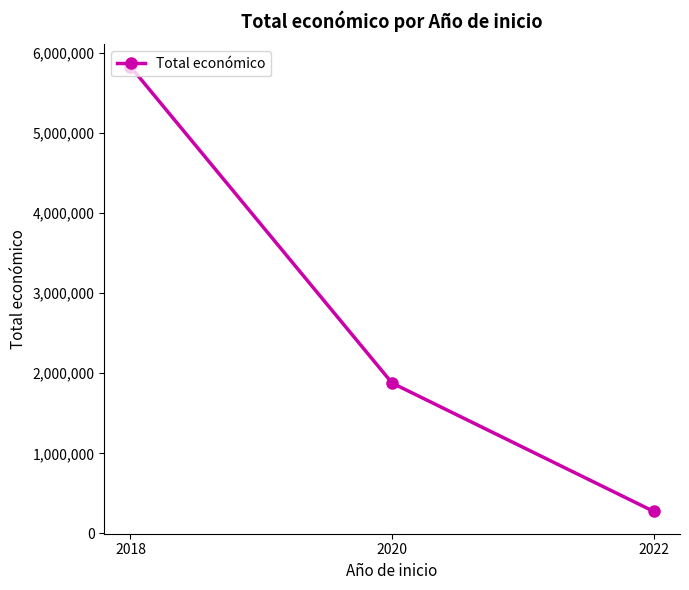

Which has a higher value, 2020 or 2022?

2020